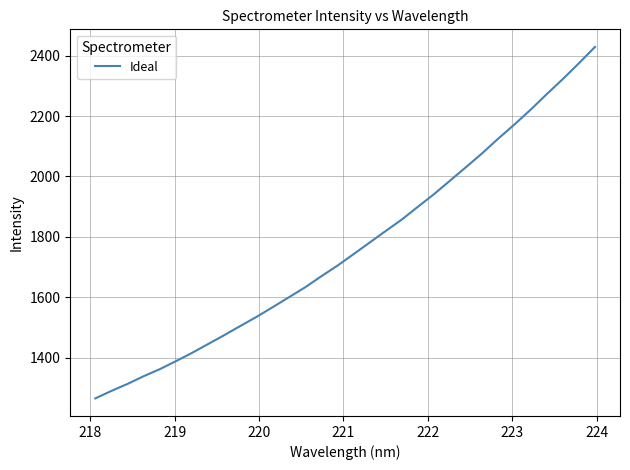

What is the greatest value displayed?

2429.0